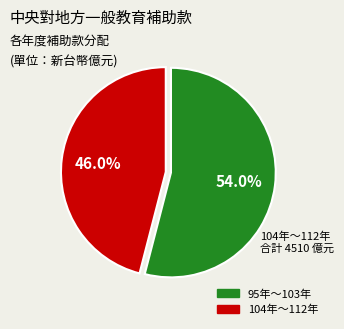

Count the number of slices in the pie.

2